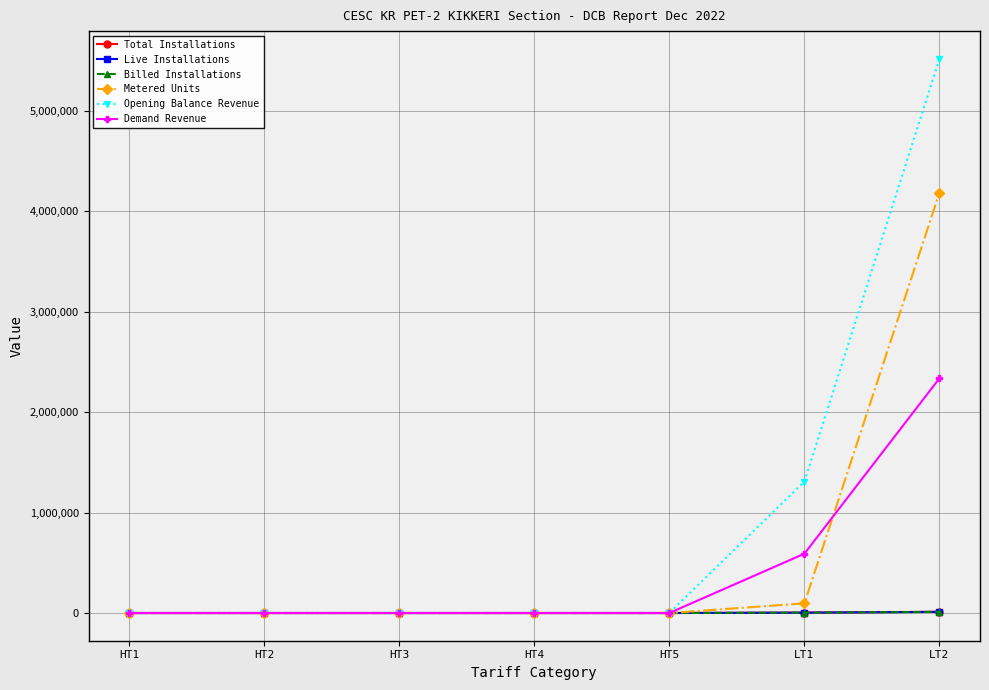

Which label corresponds to the largest value in the chart?

LT2